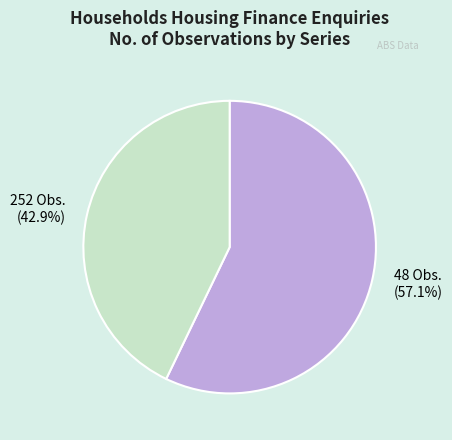

How many segments does this pie chart have?

2